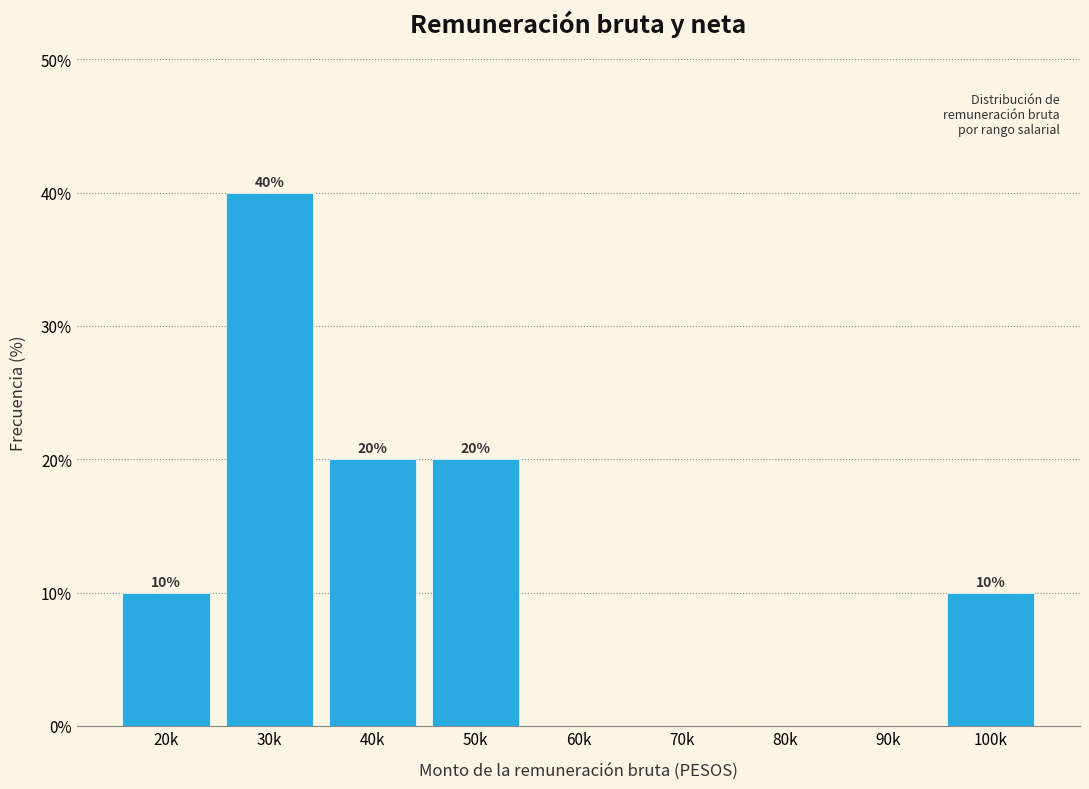

Reading left to right, extract all data points from this chart.

20k=10	30k=40	40k=20	50k=20	60k=0	70k=0	80k=0	90k=0	100k=10